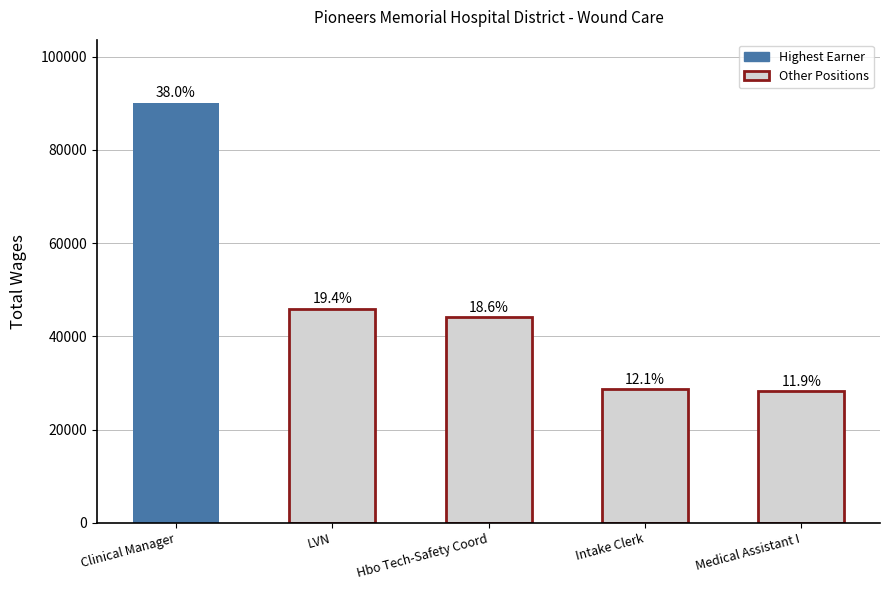

Are the bars grouped side by side (vs. stacked)?

No